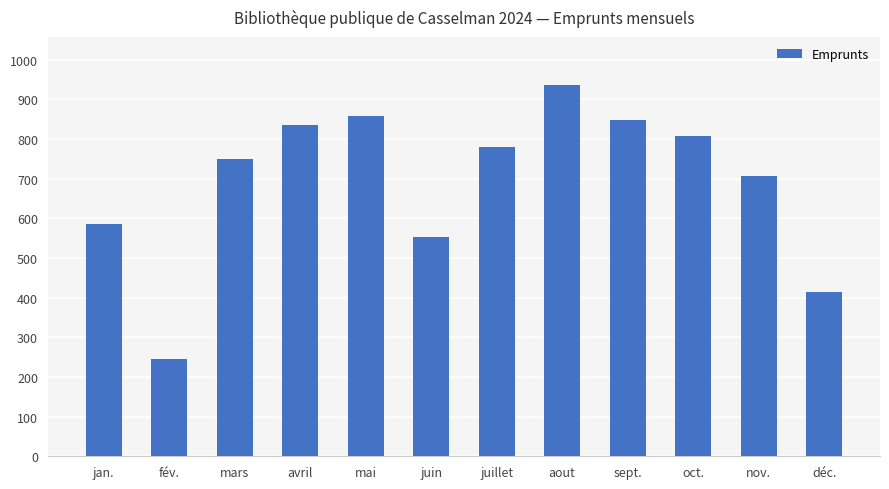

The chart shows a value of 937 at aout. True or false?

True